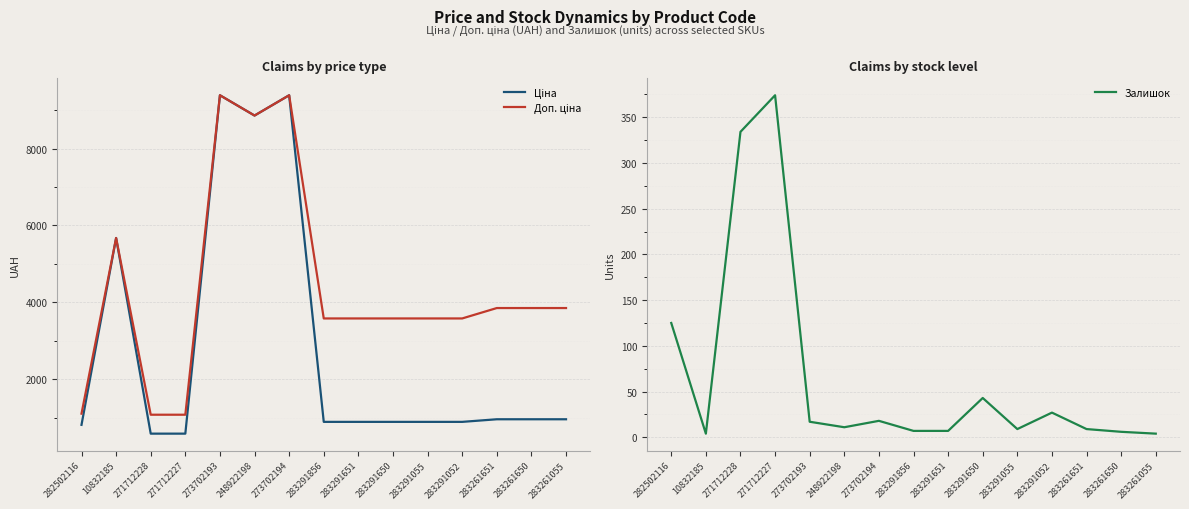

Which category has the highest value in the Доп. ціна series?

273702193